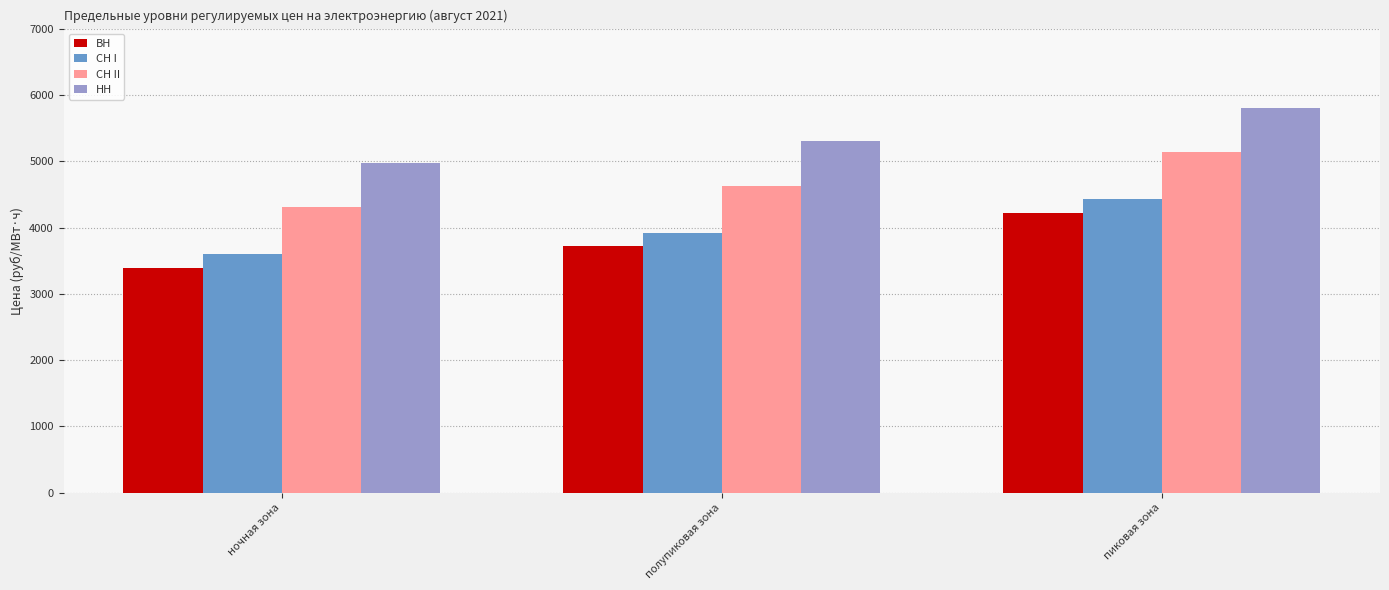

What is the label of the 3rd bar from the right?

ночная зона